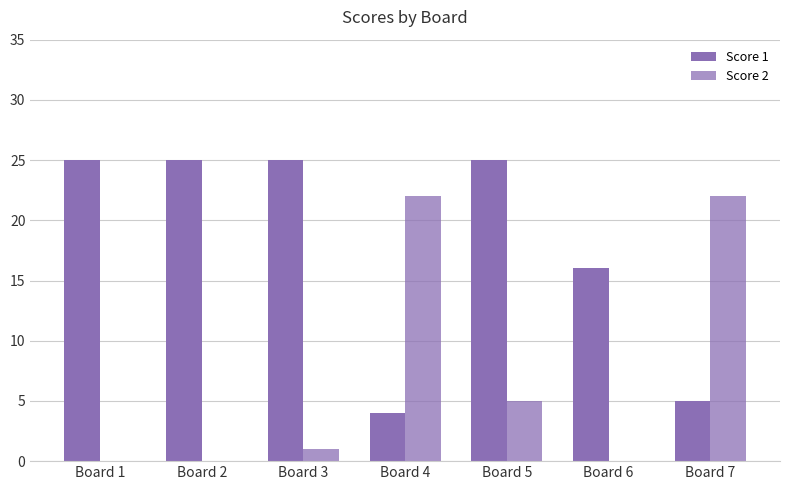

Rank the series at Board 7 from highest to lowest value.

Score 2, Score 1